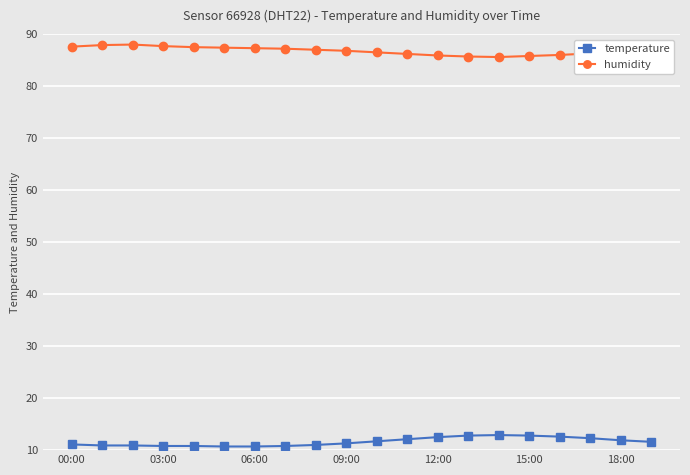

How many lines are shown in the chart?

2